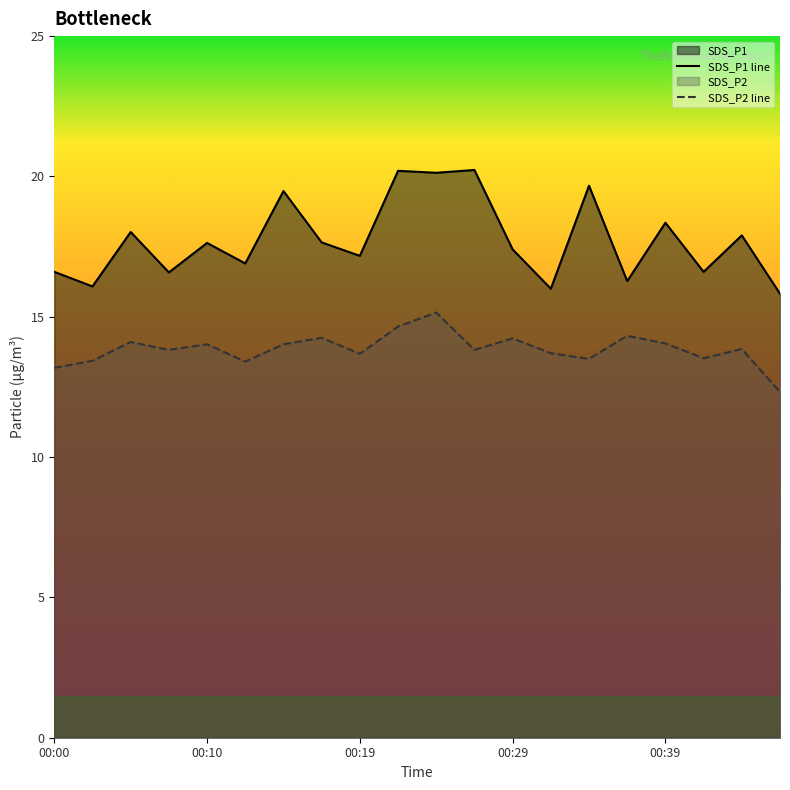

Where is the first local maximum for SDS_P1?

00:05